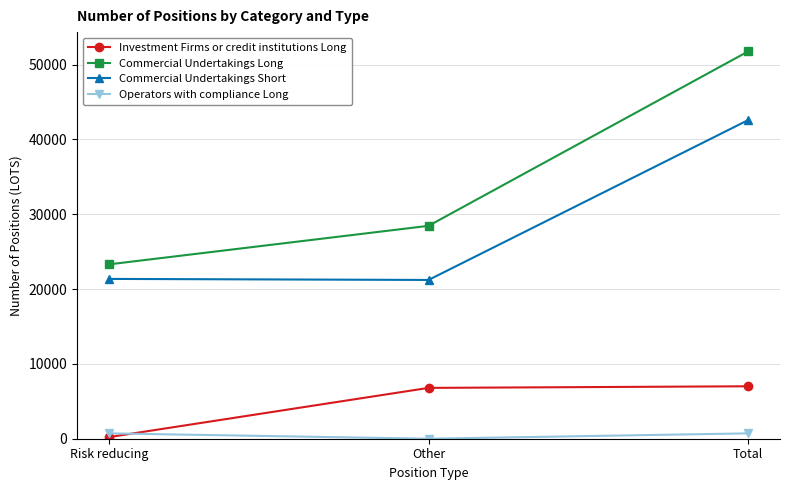

What position from the left is Total?

3